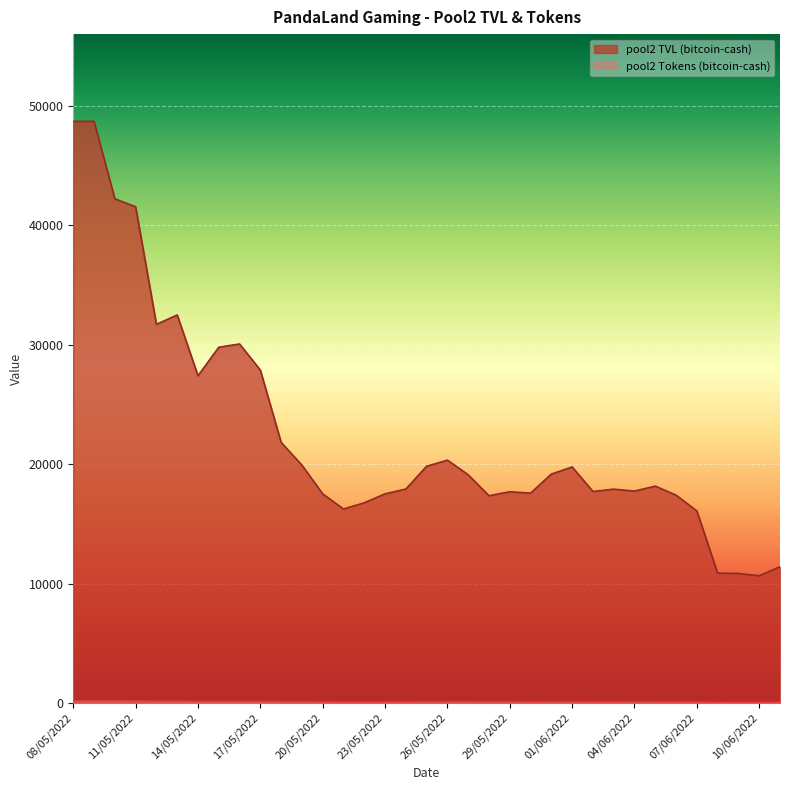

Reading left to right, transcribe all the data shown in this chart.

pool2 TVL (bitcoin-cash): 08/05/2022=48696.6	09/05/2022=48696.6	10/05/2022=42214.1	11/05/2022=41544.9	12/05/2022=31704.3	13/05/2022=32488.4	14/05/2022=27400.1	15/05/2022=29788.0	16/05/2022=30060.3	17/05/2022=27871.0	18/05/2022=21820.1	19/05/2022=19914.8	20/05/2022=17508.7	21/05/2022=16241.8	22/05/2022=16763.1	23/05/2022=17514.8	24/05/2022=17914.0	25/05/2022=19822.1	26/05/2022=20333.7	27/05/2022=19107.5	28/05/2022=17353.9	29/05/2022=17688.1	30/05/2022=17571.4	31/05/2022=19168.2	01/06/2022=19762.6	02/06/2022=17714.0	03/06/2022=17904.3	04/06/2022=17744.1	05/06/2022=18157.1	06/06/2022=17404.8	07/06/2022=16080.9	08/06/2022=10873.1	09/06/2022=10845.6	10/06/2022=10656.3	11/06/2022=11408.3
pool2 Tokens (bitcoin-cash): 08/05/2022=186.0	09/05/2022=186.0	10/05/2022=189.0	11/05/2022=179.7	12/05/2022=160.4	13/05/2022=166.5	14/05/2022=133.5	15/05/2022=141.1	16/05/2022=140.3	17/05/2022=139.9	18/05/2022=105.1	19/05/2022=105.0	20/05/2022=90.4	21/05/2022=84.9	22/05/2022=87.0	23/05/2022=87.9	24/05/2022=93.0	25/05/2022=101.6	26/05/2022=105.7	27/05/2022=106.0	28/05/2022=99.5	29/05/2022=98.8	30/05/2022=95.0	31/05/2022=97.5	01/06/2022=96.6	02/06/2022=95.9	03/06/2022=94.9	04/06/2022=96.9	05/06/2022=96.3	06/06/2022=95.7	07/06/2022=91.6	08/06/2022=59.3	09/06/2022=61.4	10/06/2022=61.4	11/06/2022=67.8